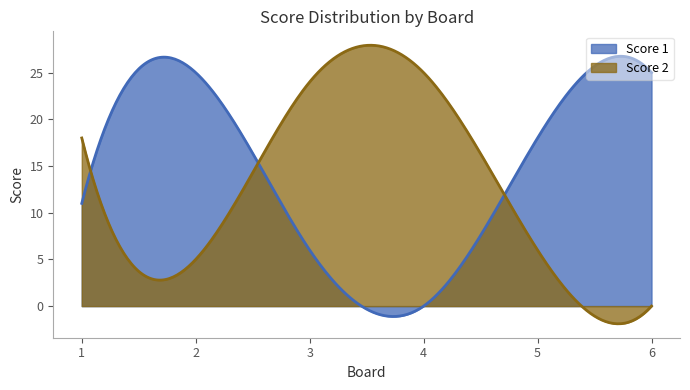

True or false: Score 1 has more than 2 interior local peaks.

False